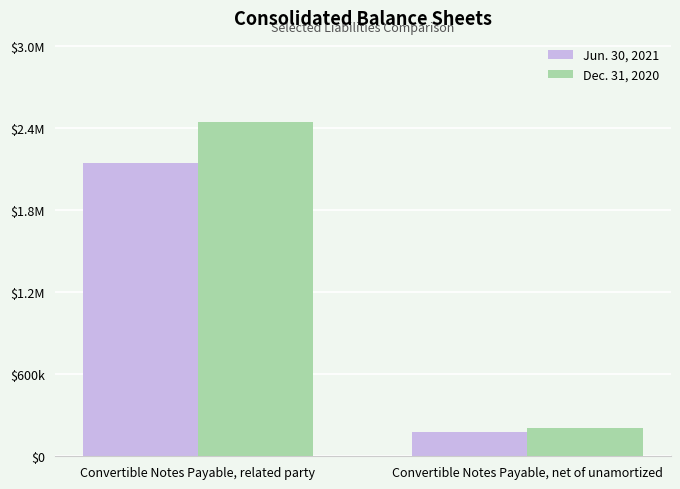

Is it true that Dec. 31, 2020 equals 350030 at Convertible Notes Payable, net of unamortized?

False